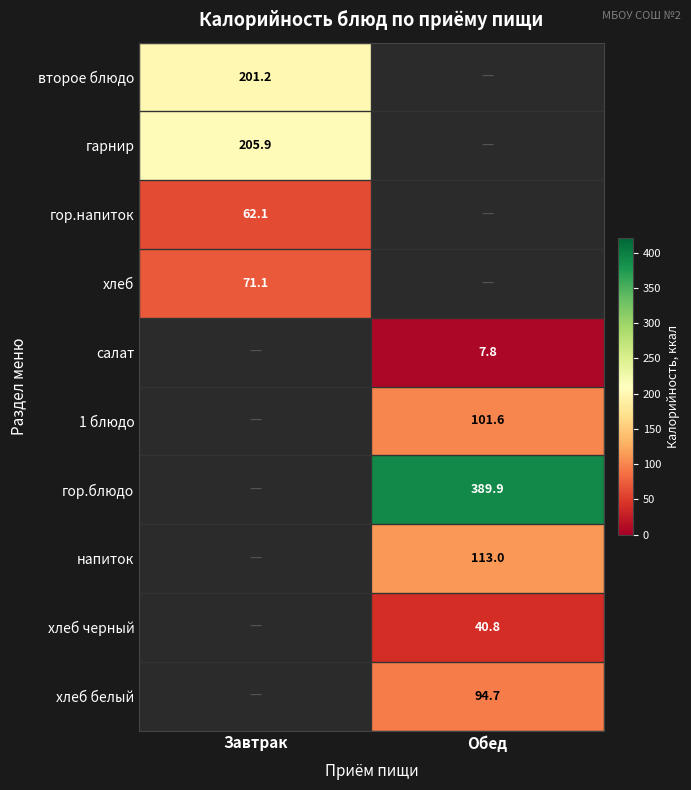

Is the value of гор.блюдо at Обед greater than the value of салат at Обед?

Yes